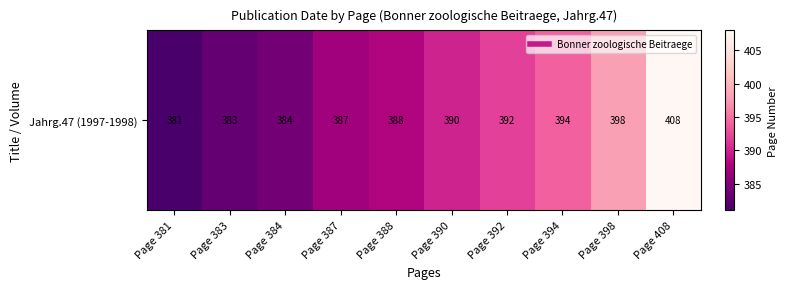

List the labels in order of value, smallest first.

Page 381, Page 383, Page 384, Page 387, Page 388, Page 390, Page 392, Page 394, Page 398, Page 408